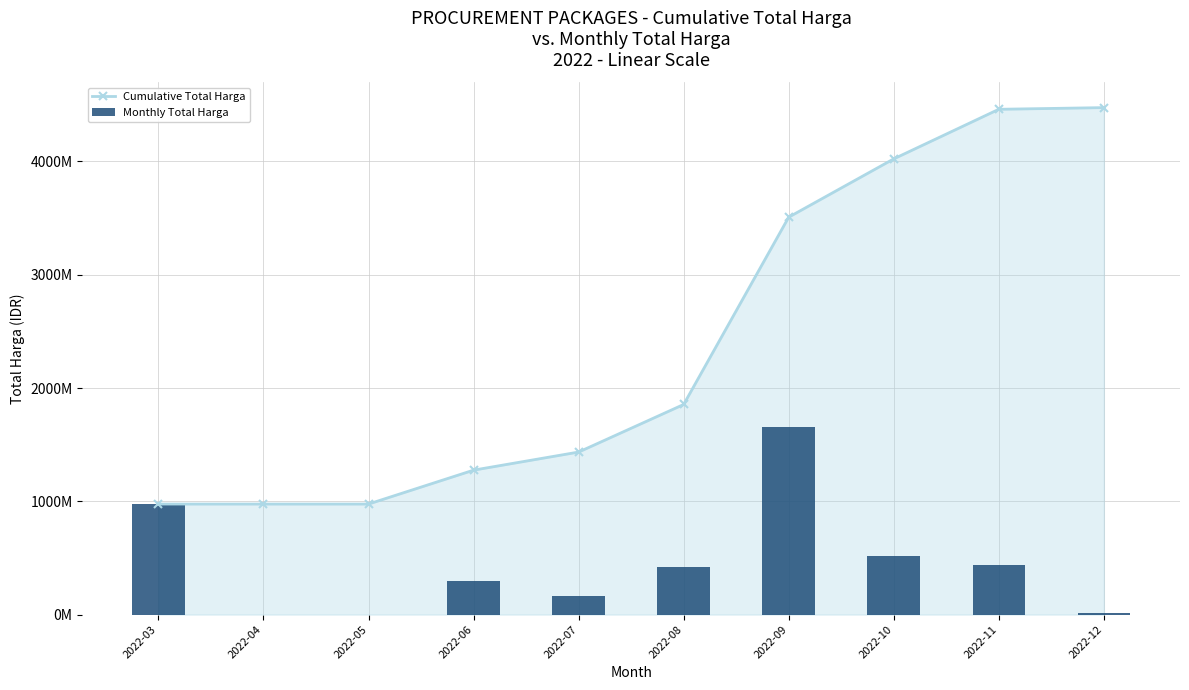

Which category has the lowest value across all series?

2022-04